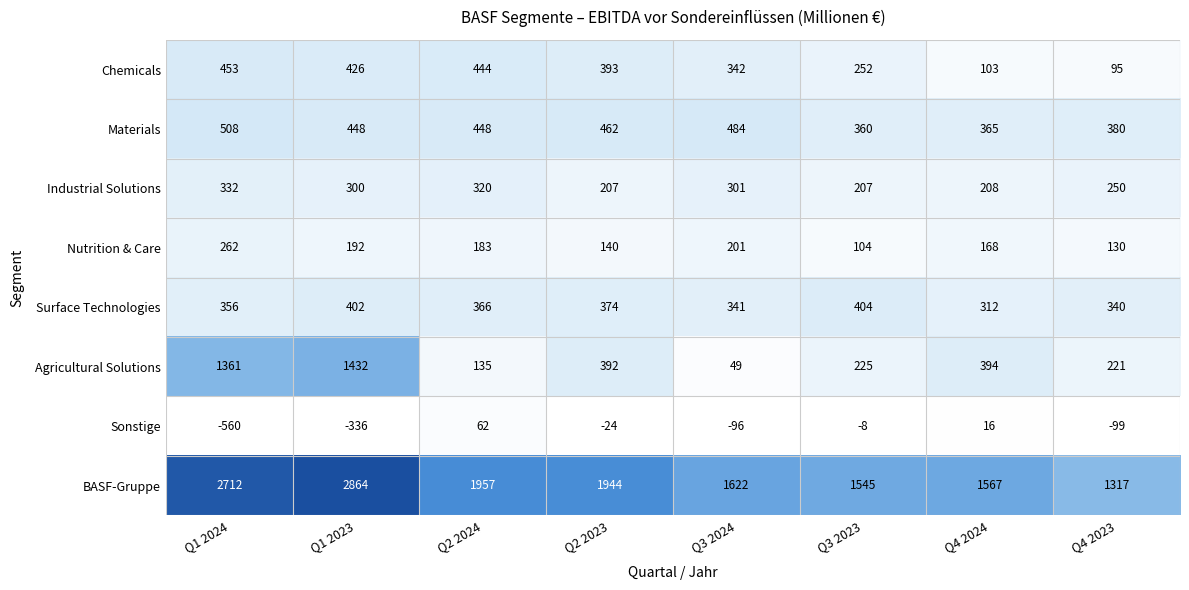

What is the total value across all series at Q3 2024?

3244